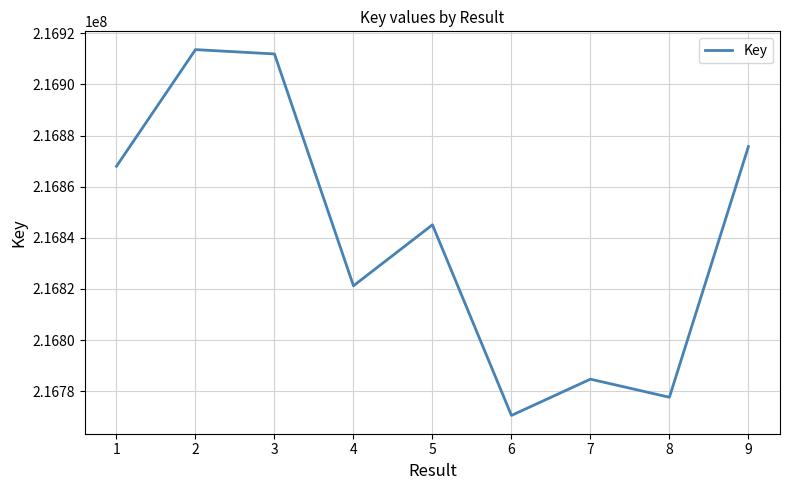

What is the difference between the values at 2 and 8?

135931